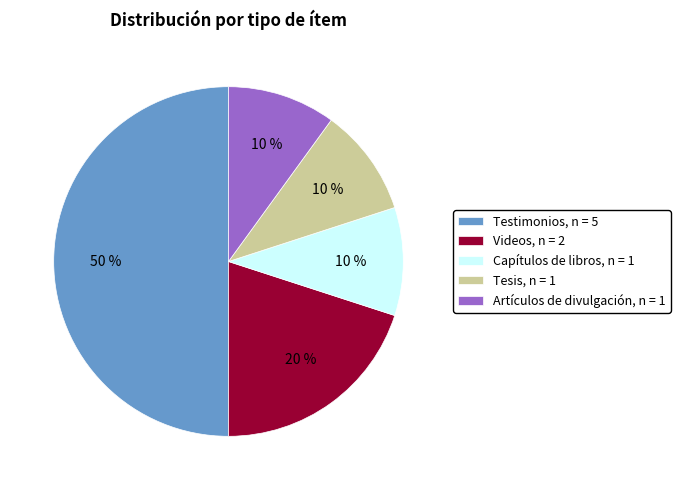

How many segments does this pie chart have?

5